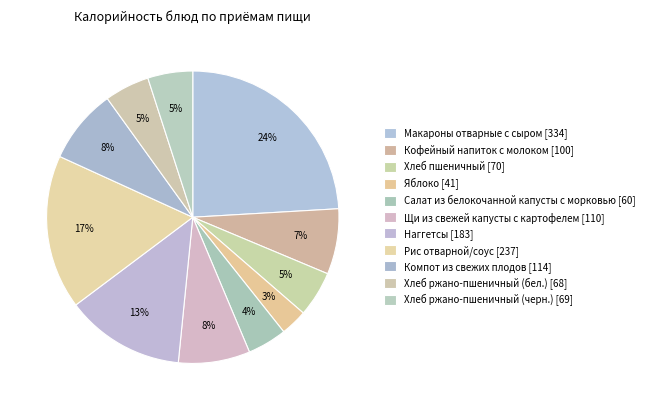

Is there a majority slice in this chart?

No